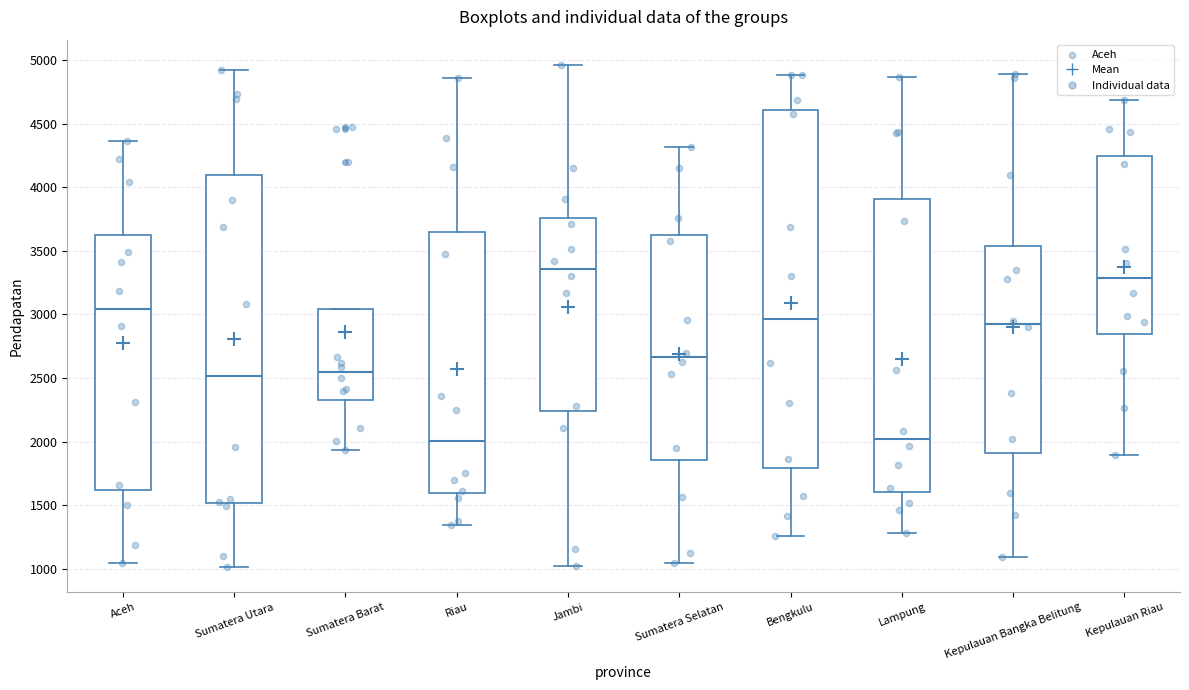

Which box has the highest median line?

Jambi